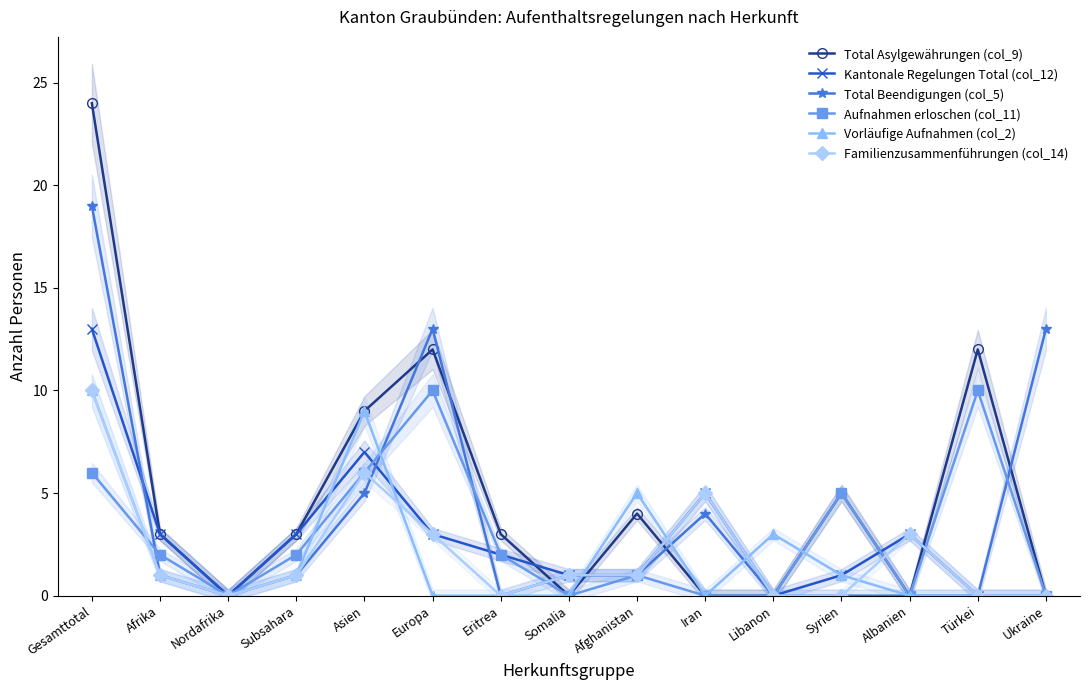

Where does the Kantonale Regelungen Total (col_12) series first go above 2?

Gesamttotal